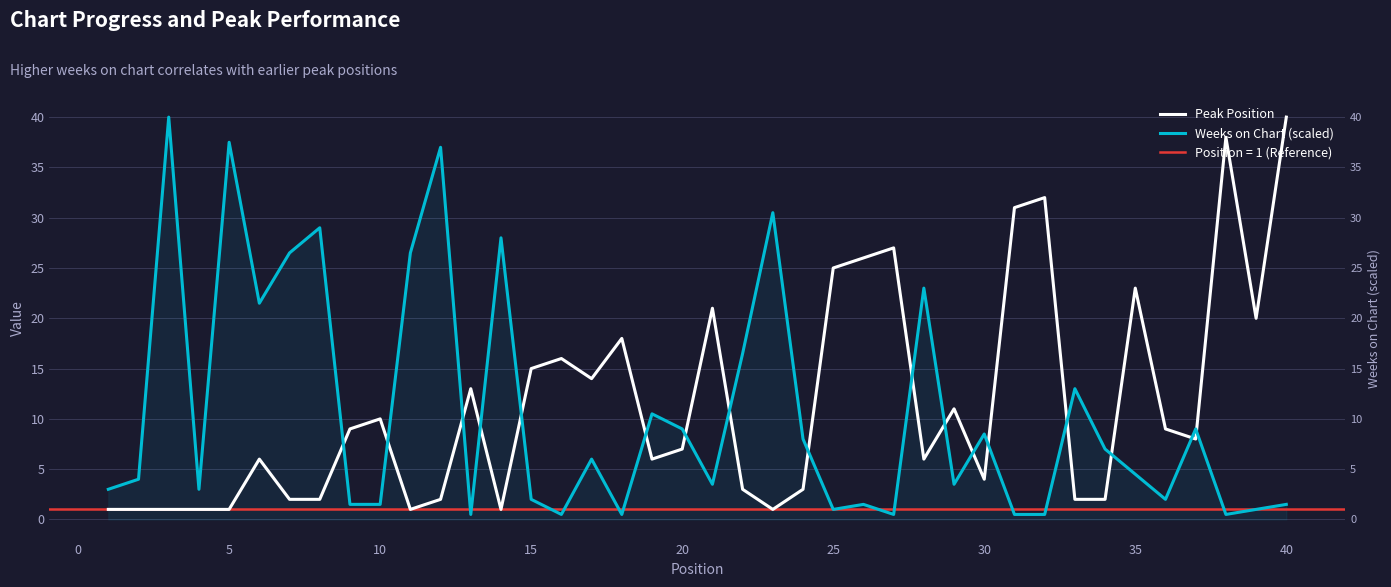

Which series has the largest total across all categories?

Peak Position